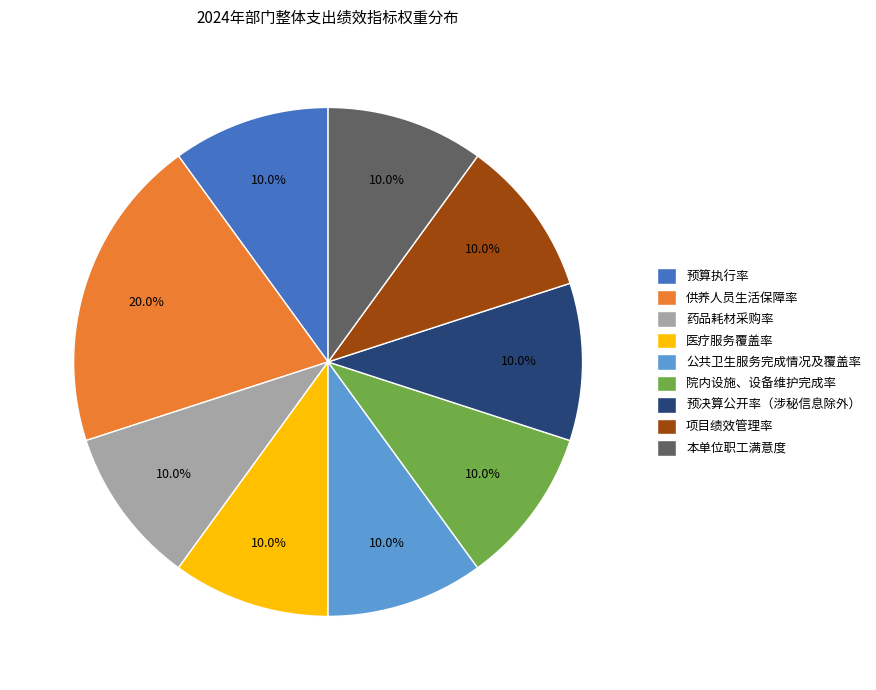

Which category has the biggest portion of the pie?

供养人员生活保障率